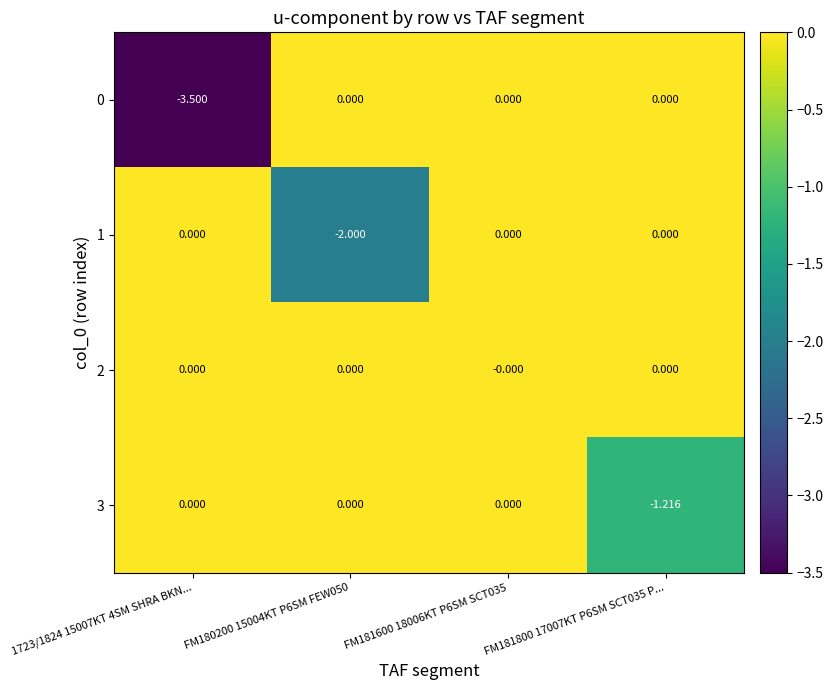

Is the value of 1 at FM180200 15004KT P6SM FEW050 greater than the value of 3 at 1723/1824 15007KT 4SM SHRA BKN...?

No